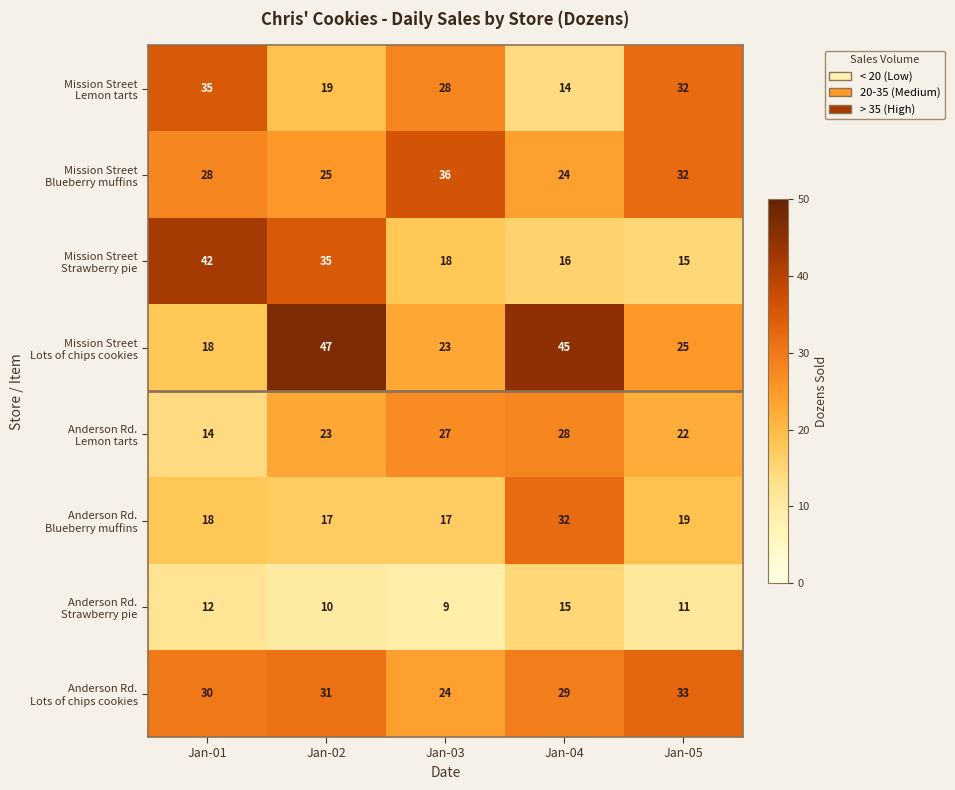

What is the smallest value displayed?

9